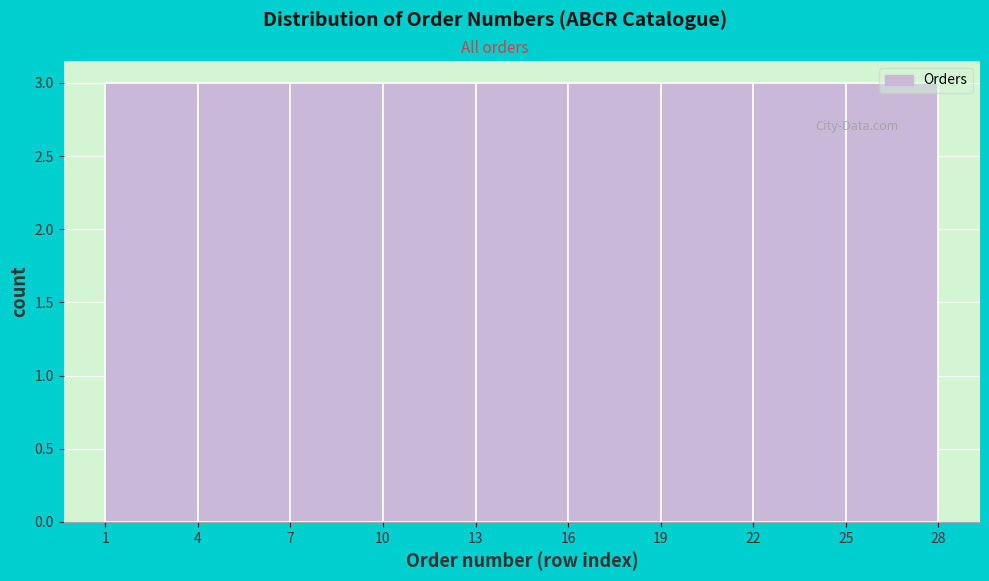

What is the height of the bar covering 16 to 19 on the x-axis? The values are not printed on the chart, so give them approximately, as read against the axis.

3